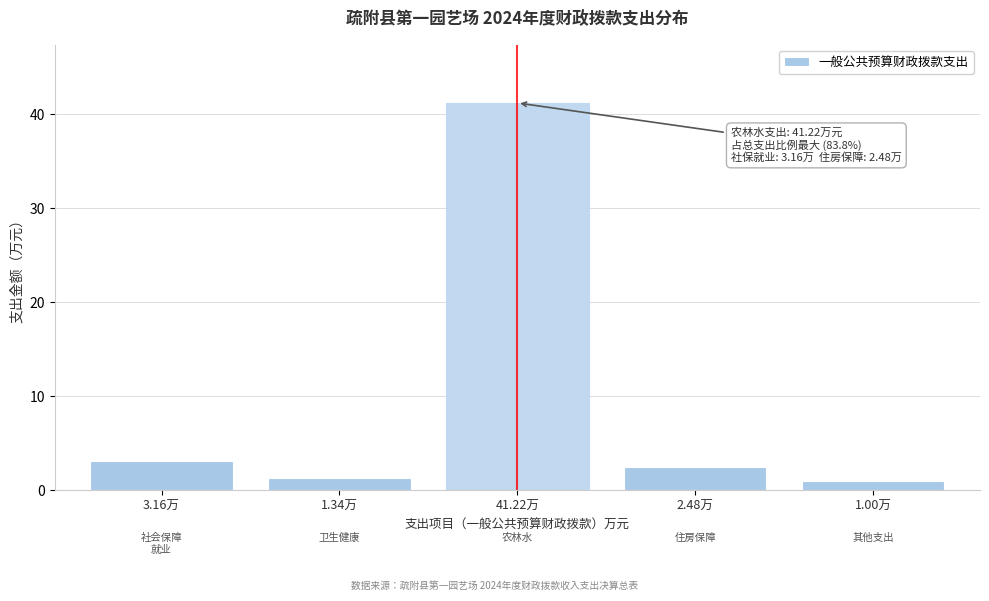

Reading left to right, transcribe all the data shown in this chart.

3.16万=3.2	1.34万=1.3	41.22万=41.2	2.48万=2.5	1.00万=1.0